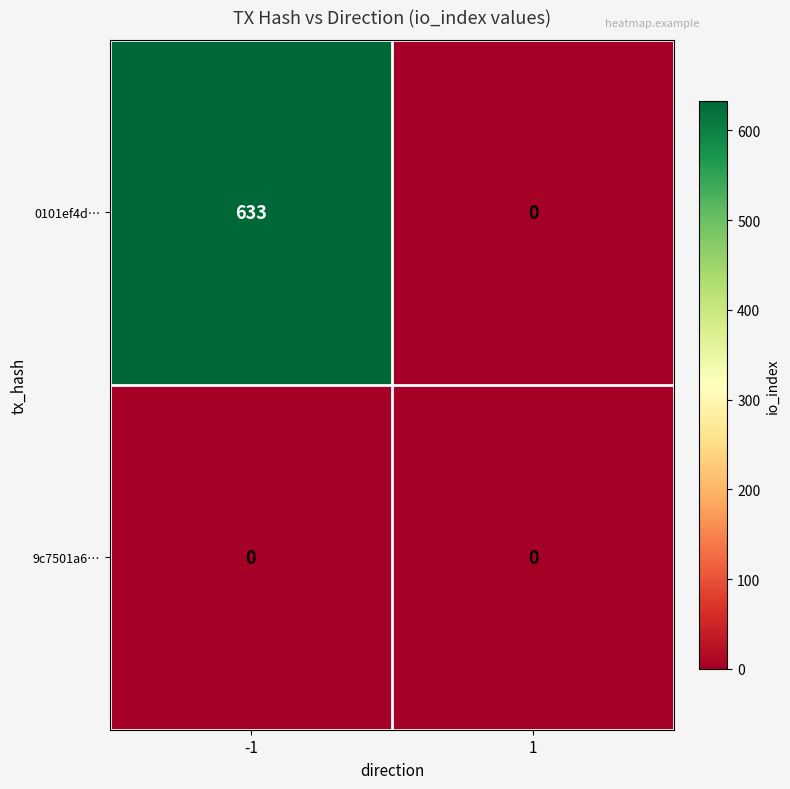

At which category is the sum across all series the highest?

-1